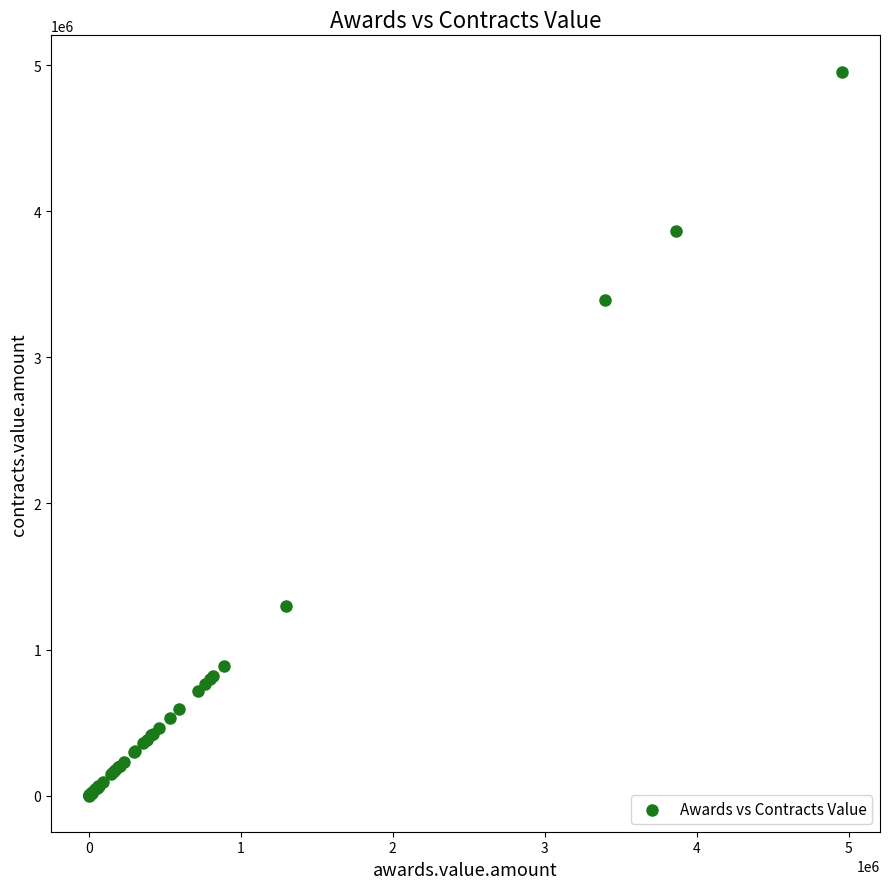

What Y value in the scatter plot is closest to 2478419?

3392500.0